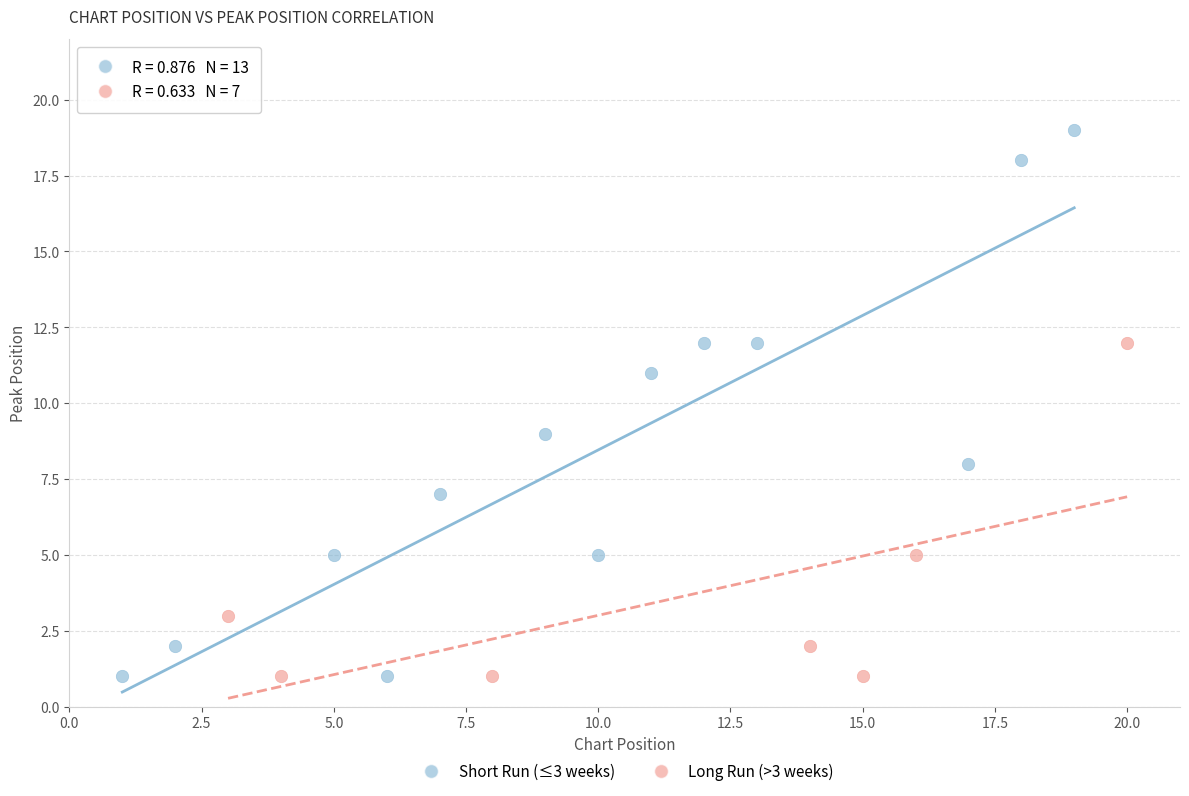

Which series reaches the maximum Y coordinate?

Short Run (≤3 weeks)